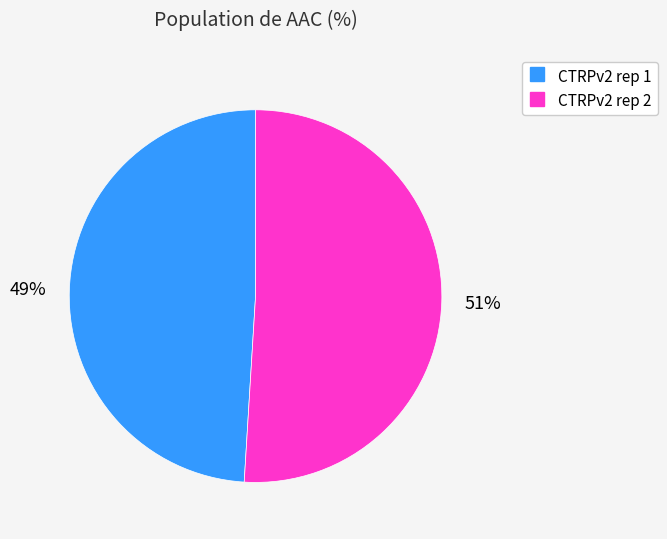

What percentage is the CTRPv2 rep 2 slice, to the nearest percent?

51%